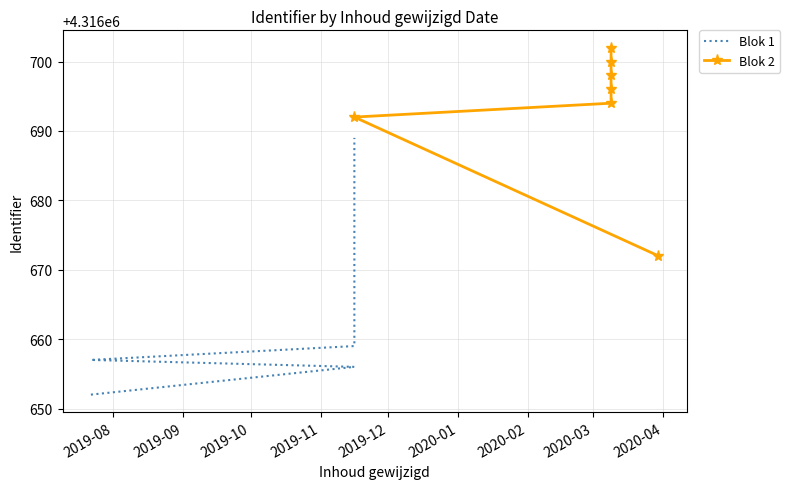

The value at 2020-03-09 is 1748276. True or false?

False